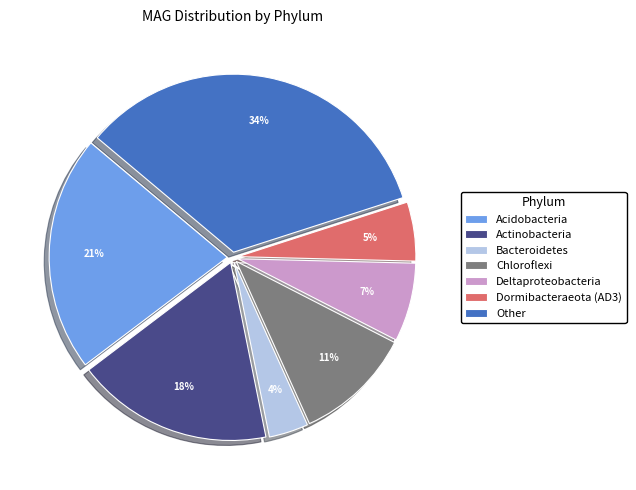

What is the ratio of the value at Dormibacteraeota (AD3) to the value at Chloroflexi?

0.5